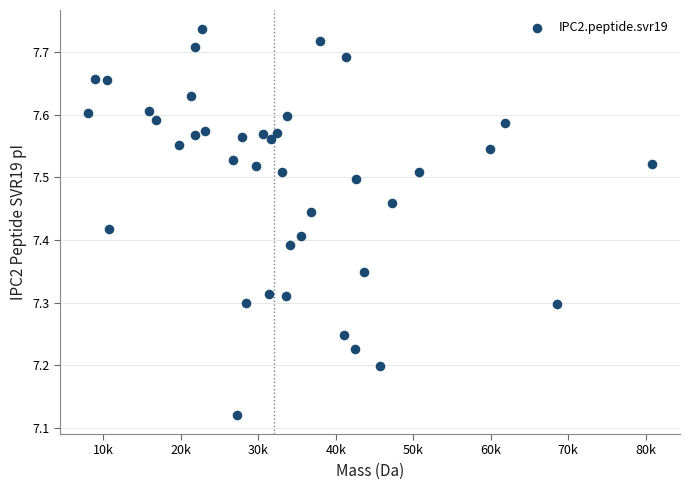

What is the range of X values (max minus min)?

72699.6